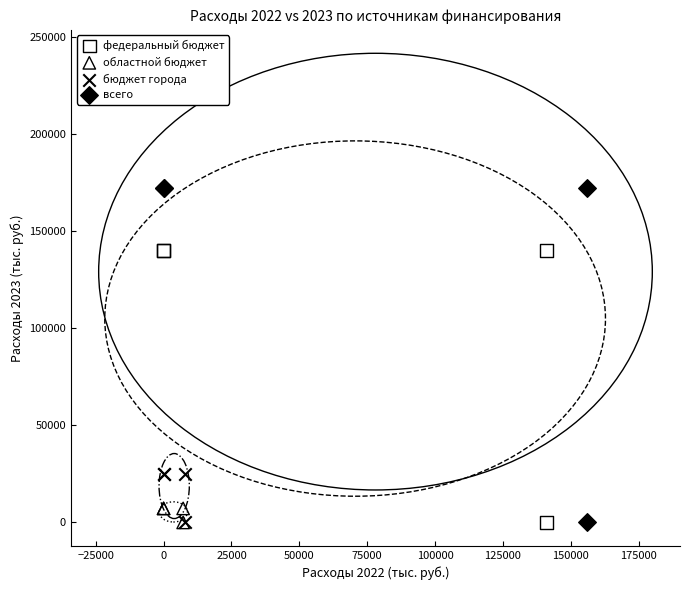

Which series contains the highest Y value?

всего